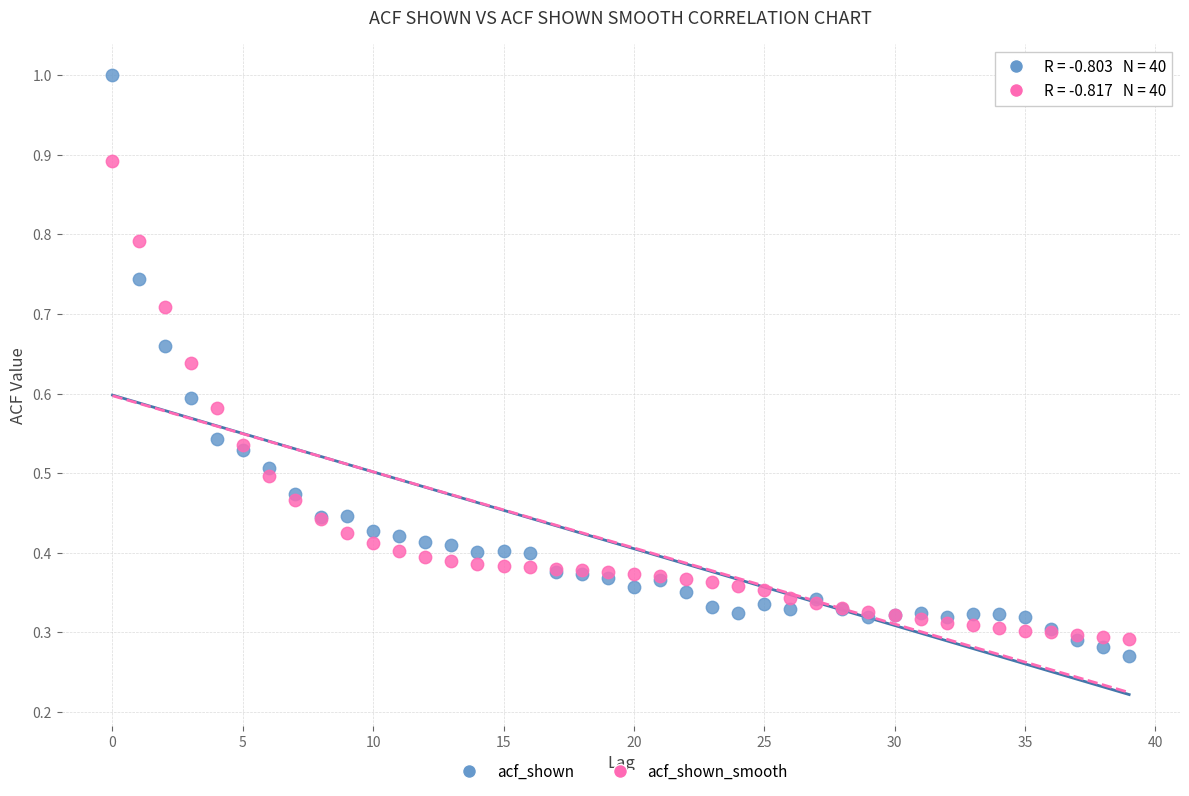

Which series has the largest Y range (max minus min)?

acf_shown